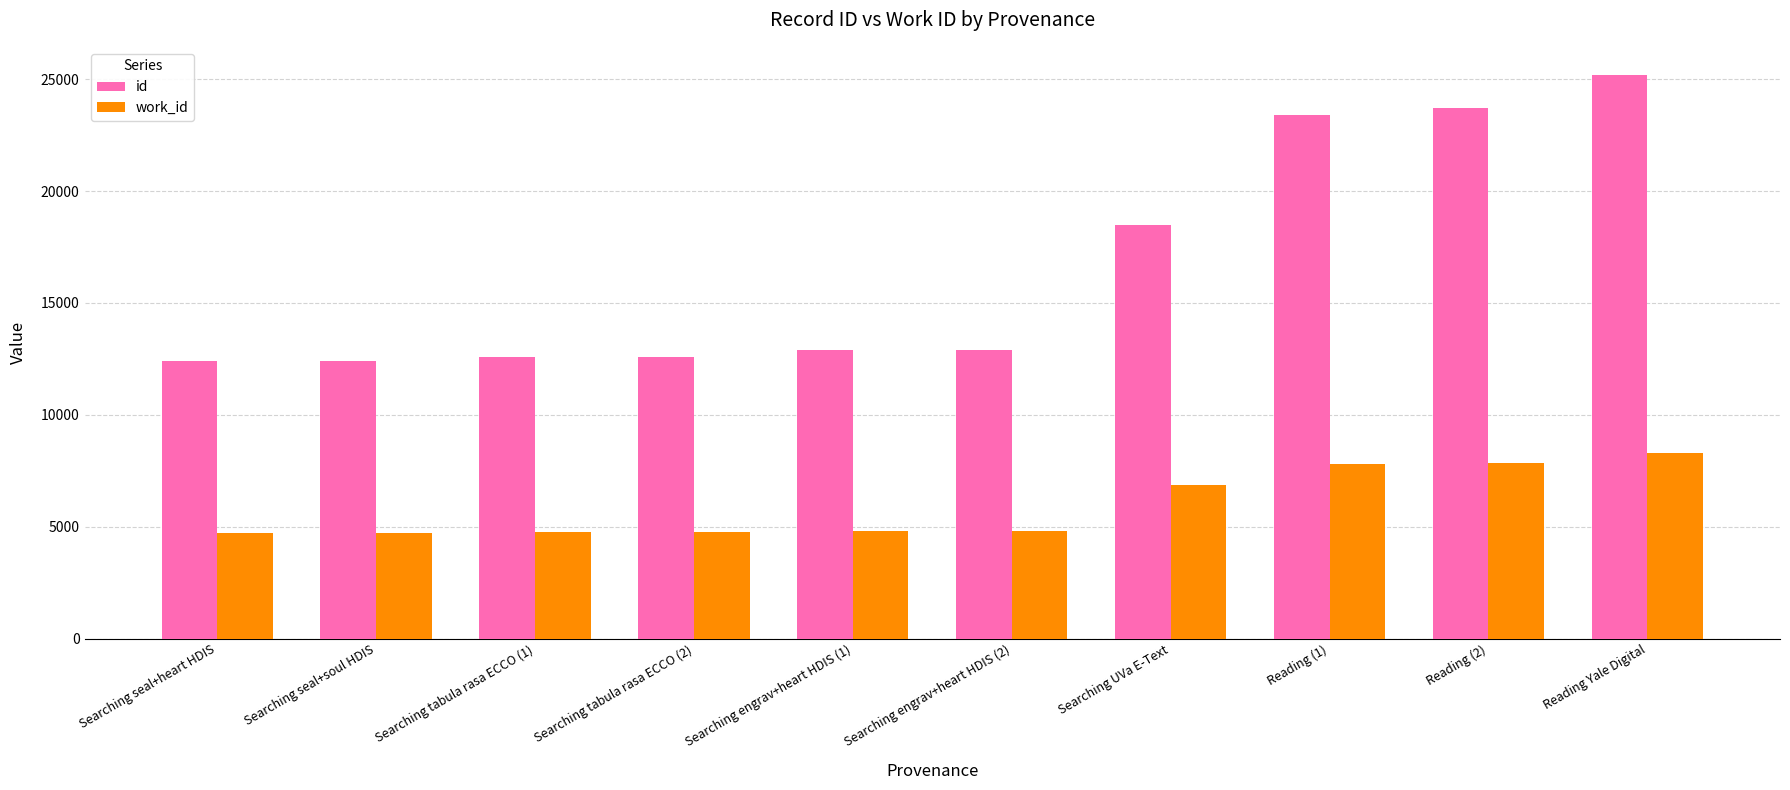

At which category is the sum across all series the highest?

Reading Yale Digital